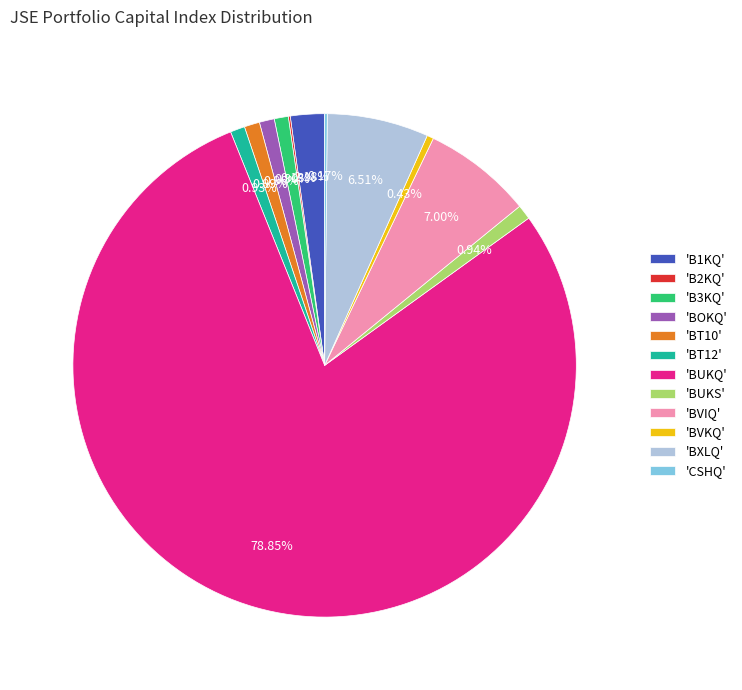

Which slice represents more than half of the pie?

'BUKQ'